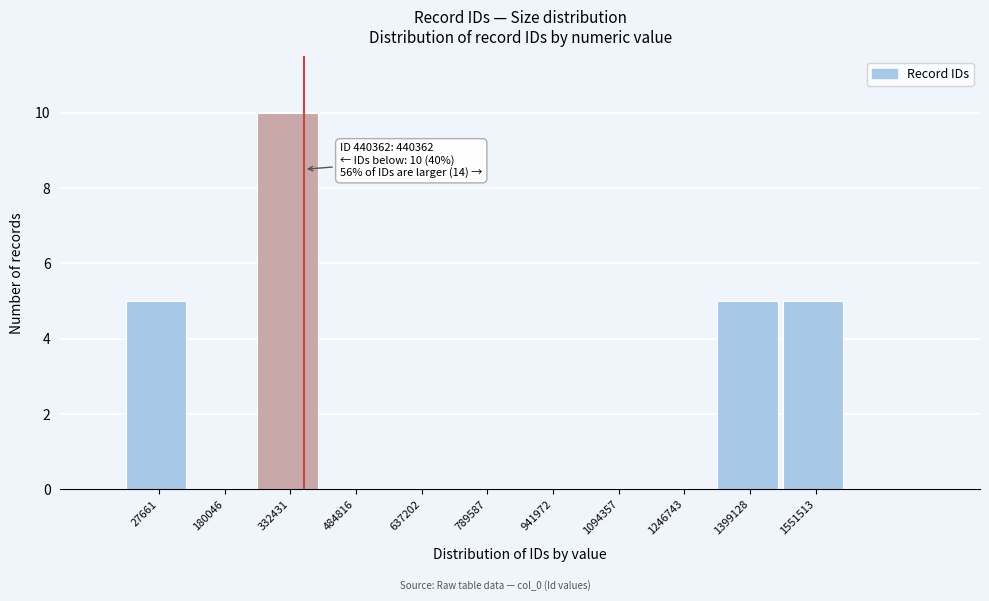

Reading right to left, what are all the values shown in this chart?

1551513=5	1399128=5	1246743=0	1094357=0	941972=0	789587=0	637202=0	484816=0	332431=10	180046=0	27661=5